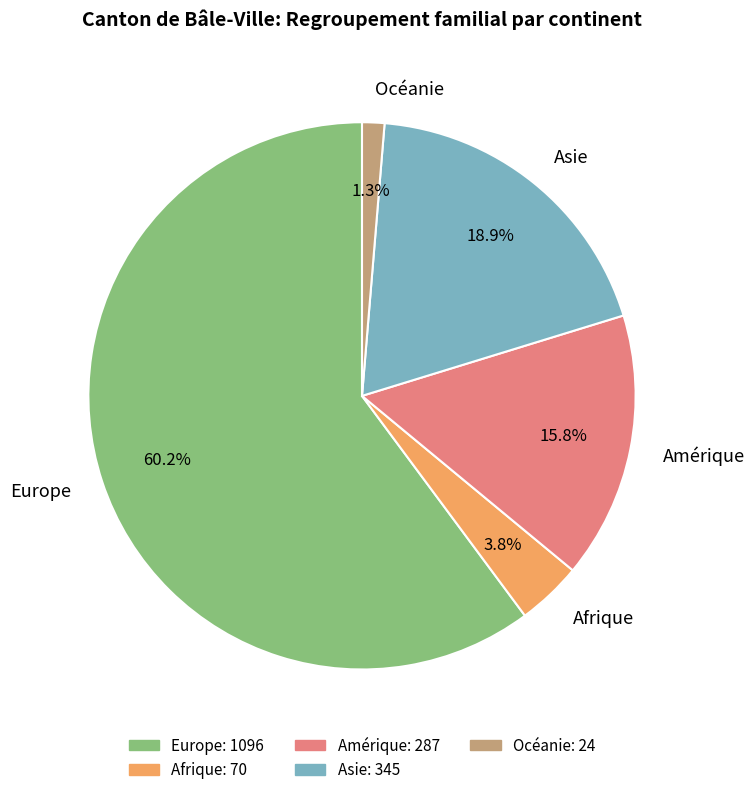

What percentage is the Europe slice, to the nearest percent?

60%